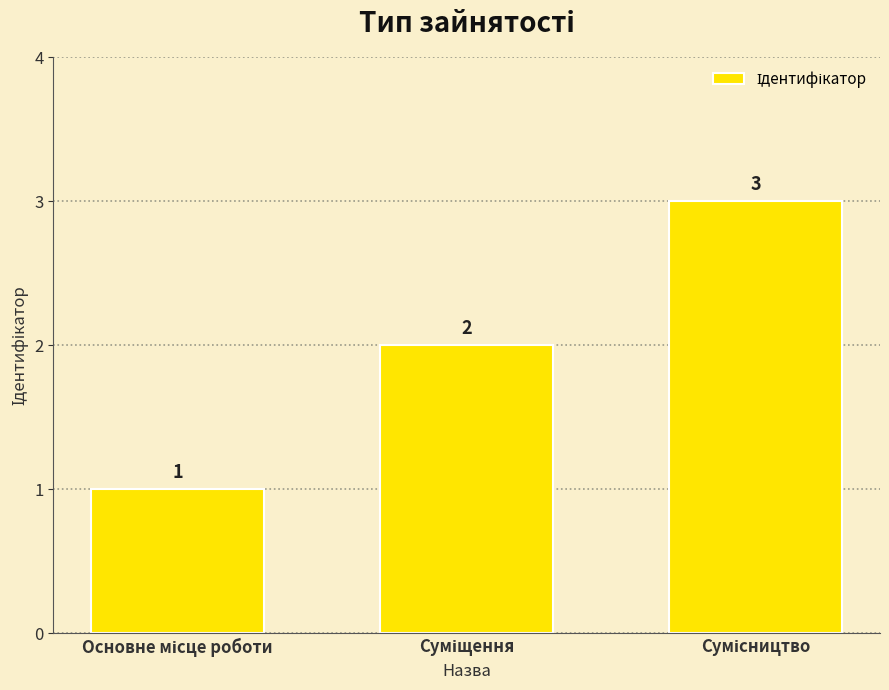

How many values are between 1 and 3?

3